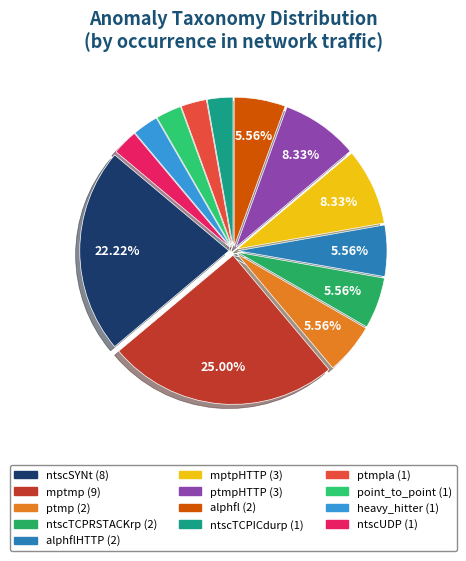

Count the number of slices in the pie.

13